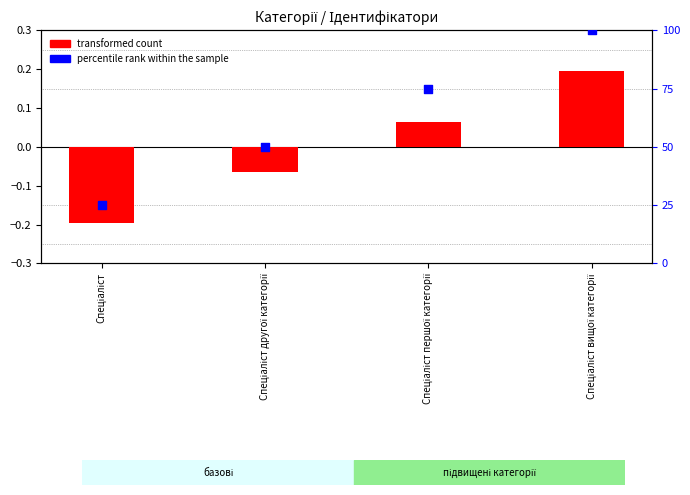

At how many categories does at least one series exceed 78?

1